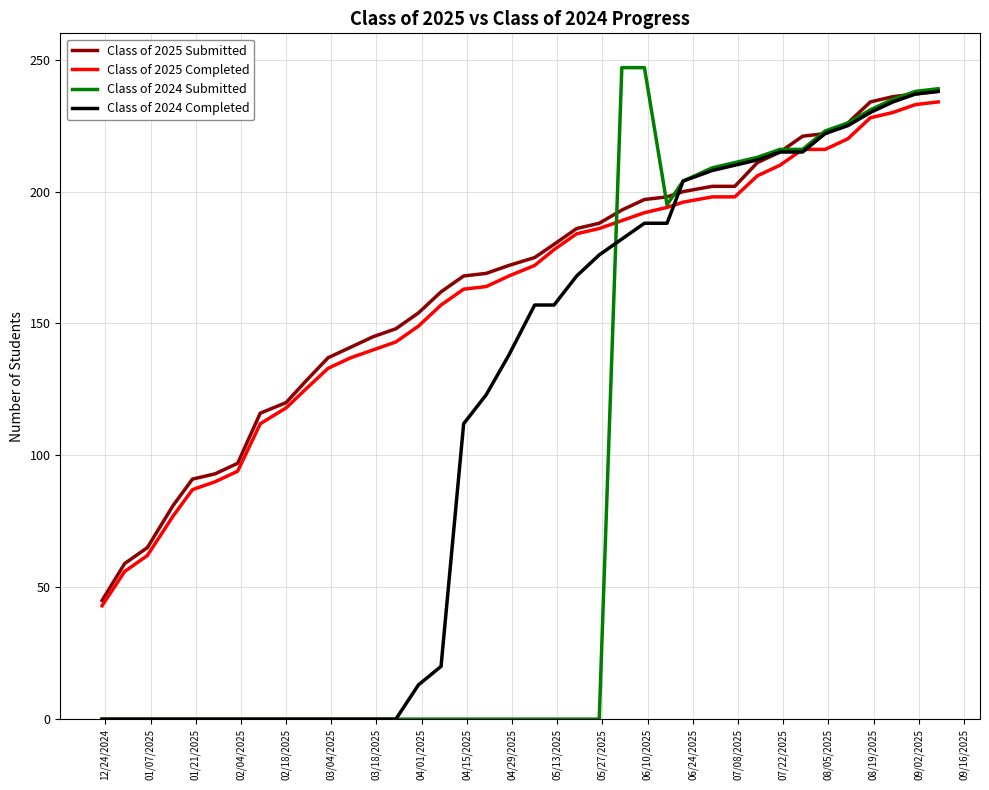

Which series has the largest range (max minus min)?

Class of 2024 Submitted